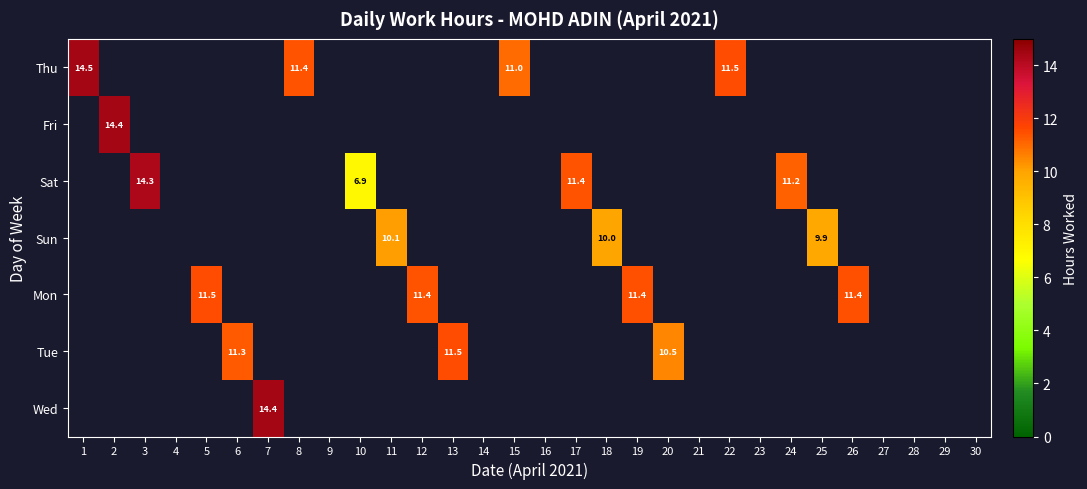

What is the smallest value displayed?

6.9